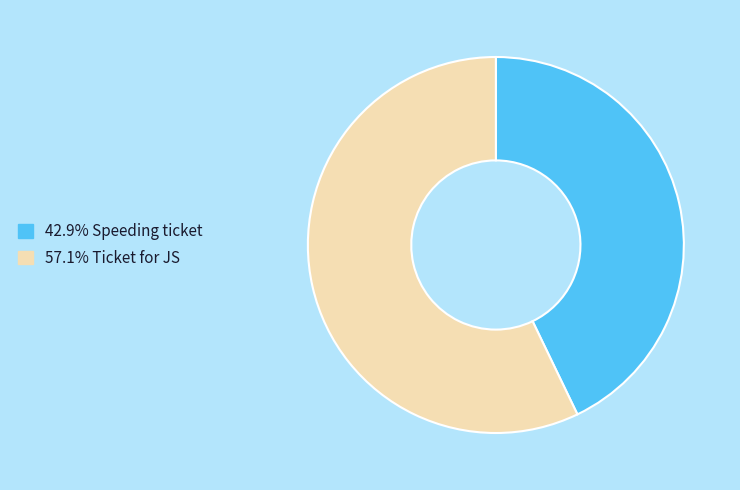

Is there a majority slice in this chart?

Yes